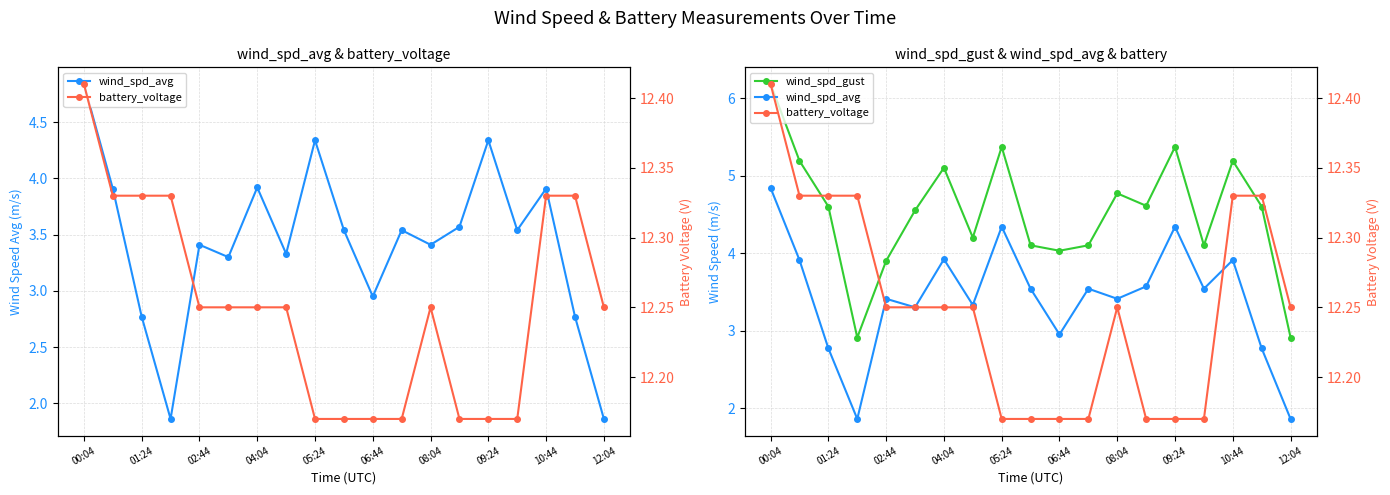

True or false: battery_voltage has more than 2 points higher than both neighbors.

False